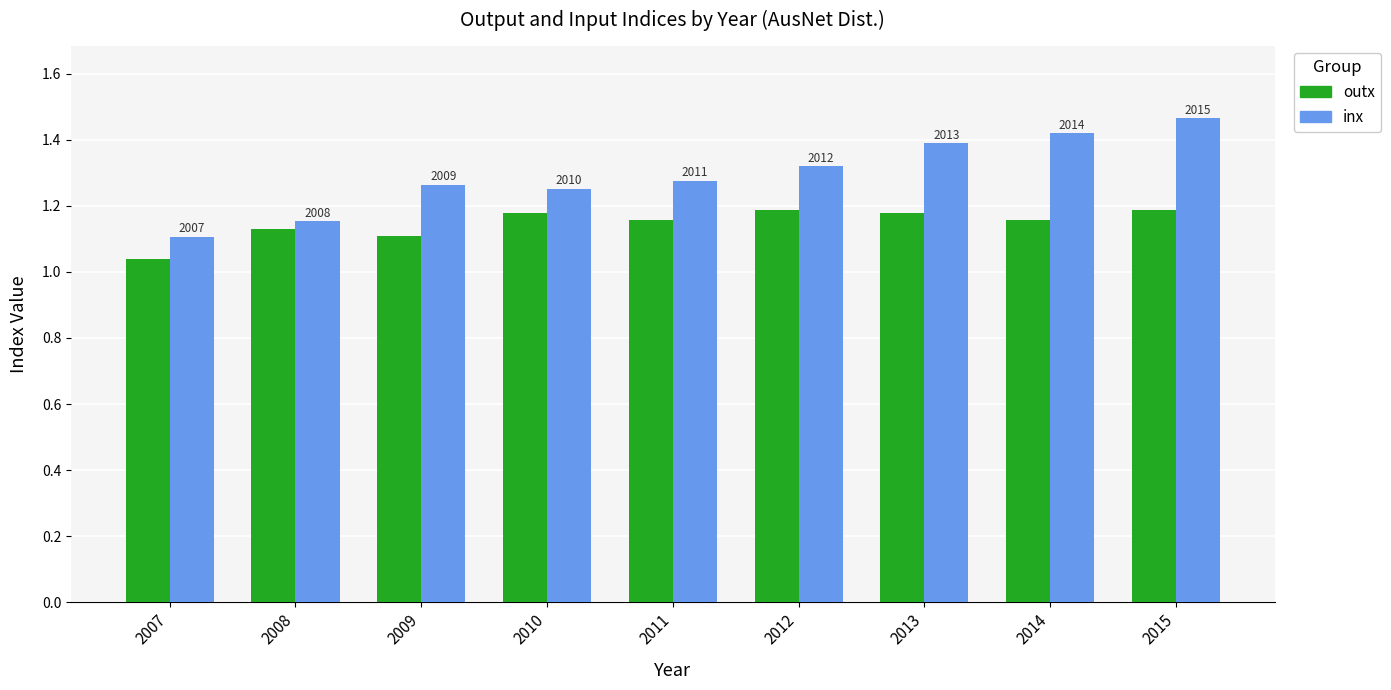

What are all the series names shown in the legend?

outx, inx